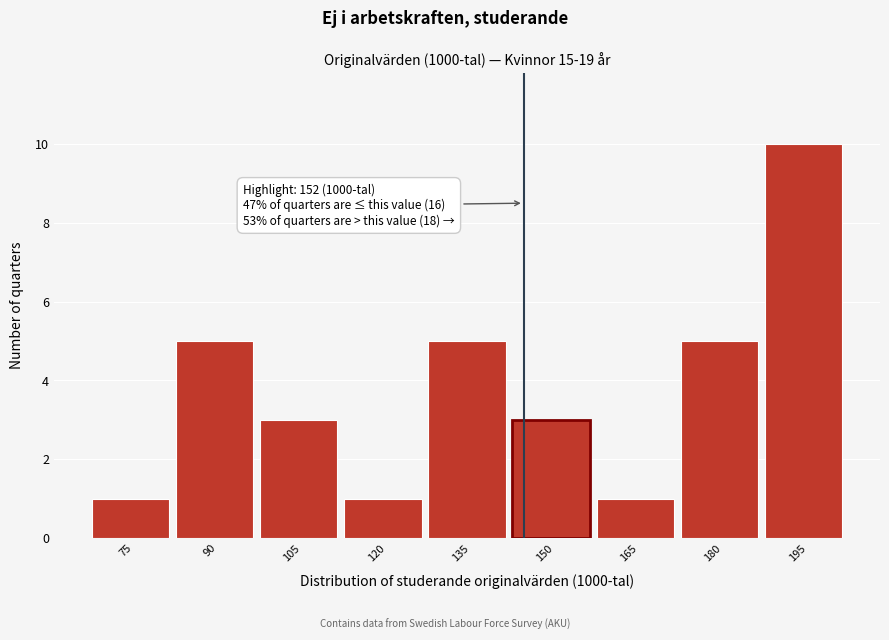

Reading right to left, list all the values displayed in this chart.

195=10	180=5	165=1	150=3	135=5	120=1	105=3	90=5	75=1